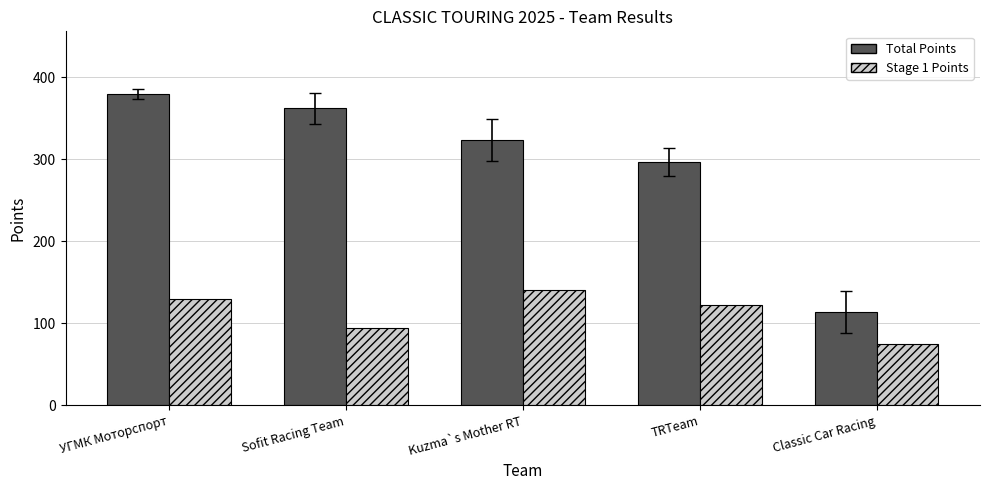

Is the value of Total Points at Kuzma`s Mother RT greater than the value of Stage 1 Points at Sofit Racing Team?

Yes